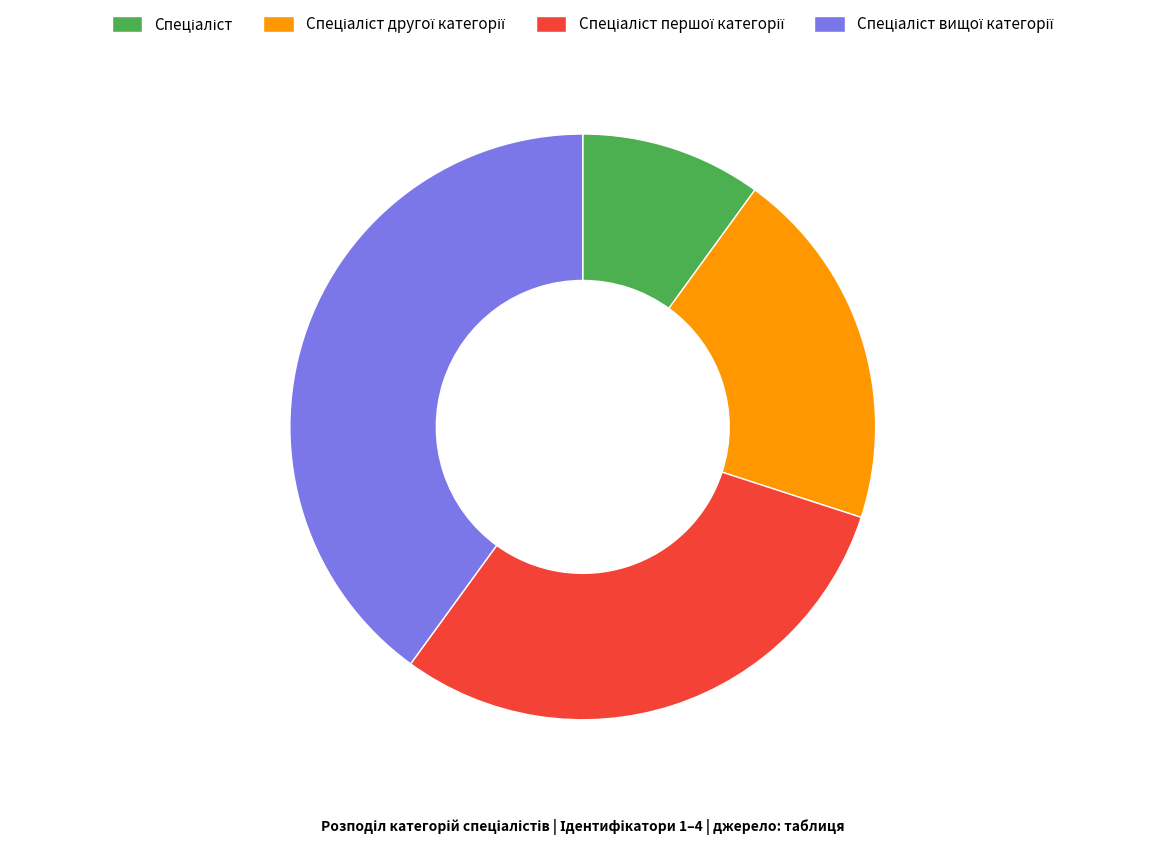

Is there any slice that represents more than half of the pie?

No